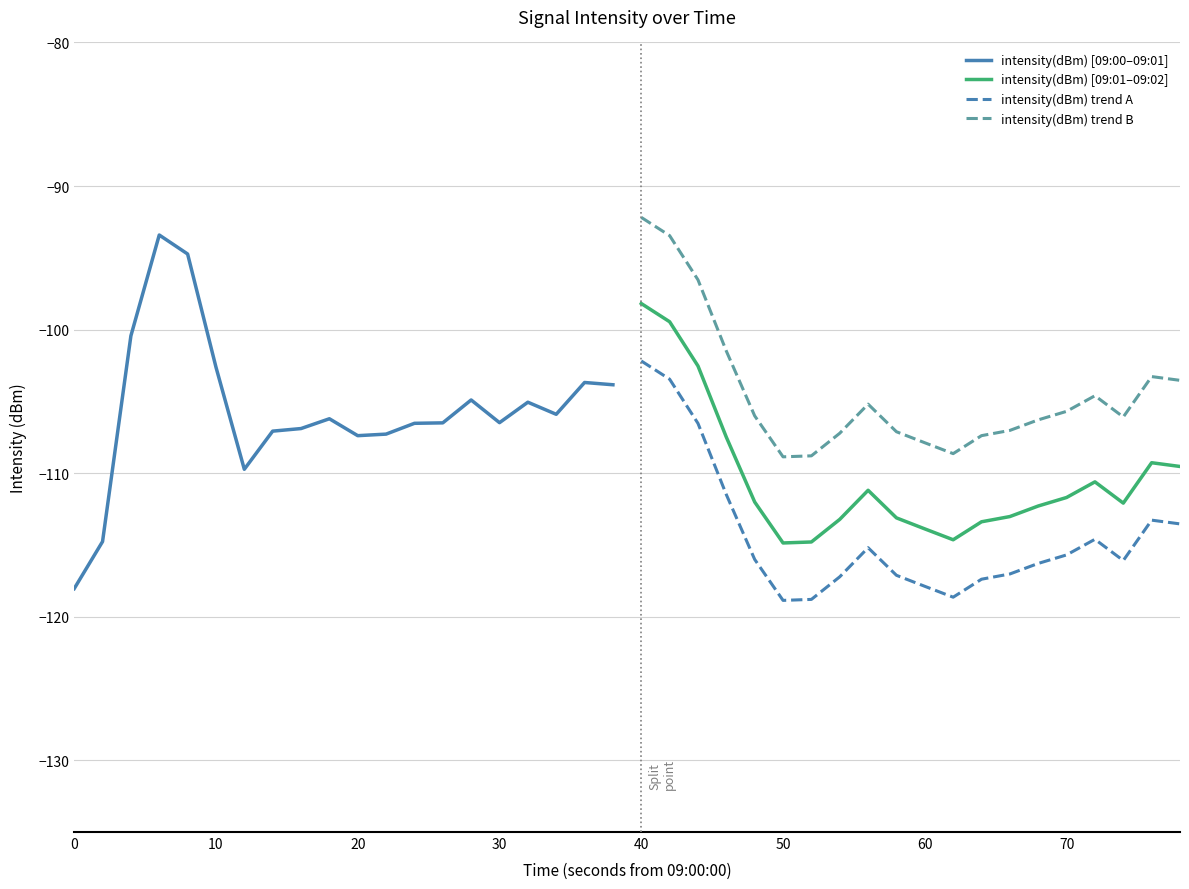

True or false: intensity(dBm) trend B and intensity(dBm) [09:01–09:02] cross at least once.

False